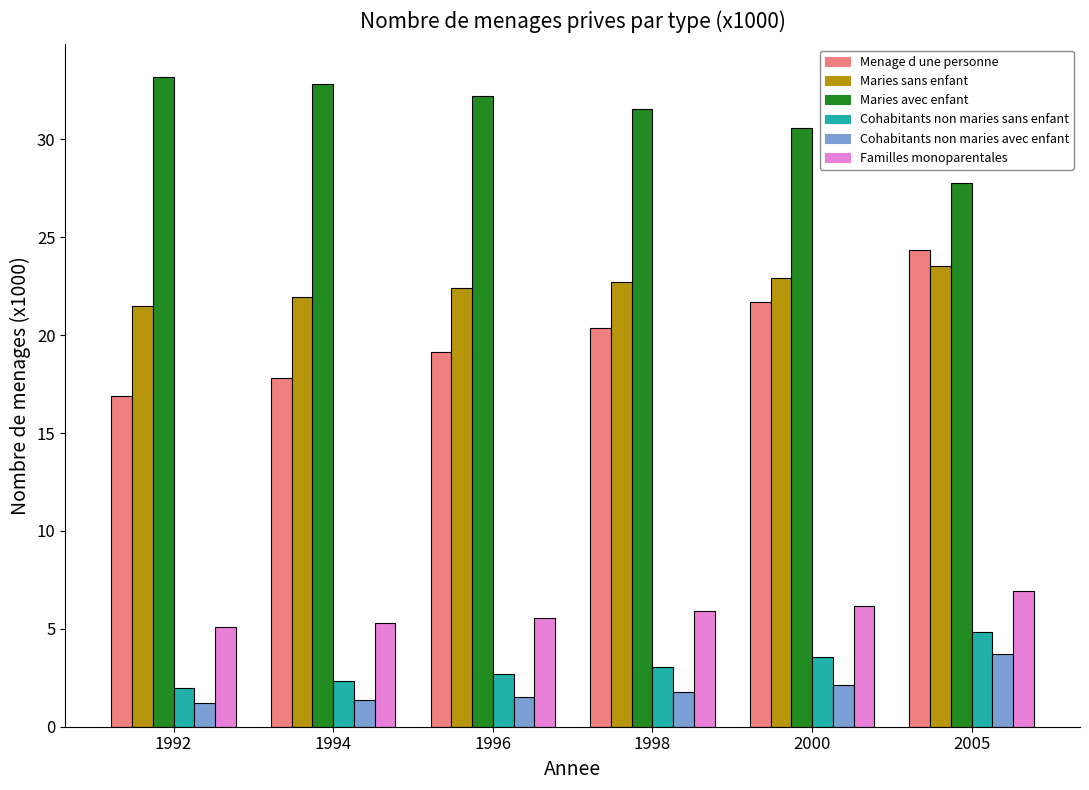

At which label does Maries avec enfant reach its peak?

1992